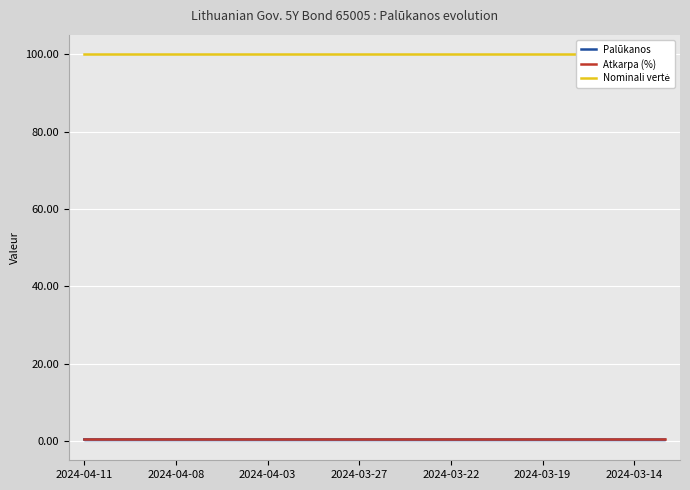

What is the average value of the Palūkanos series?

0.4